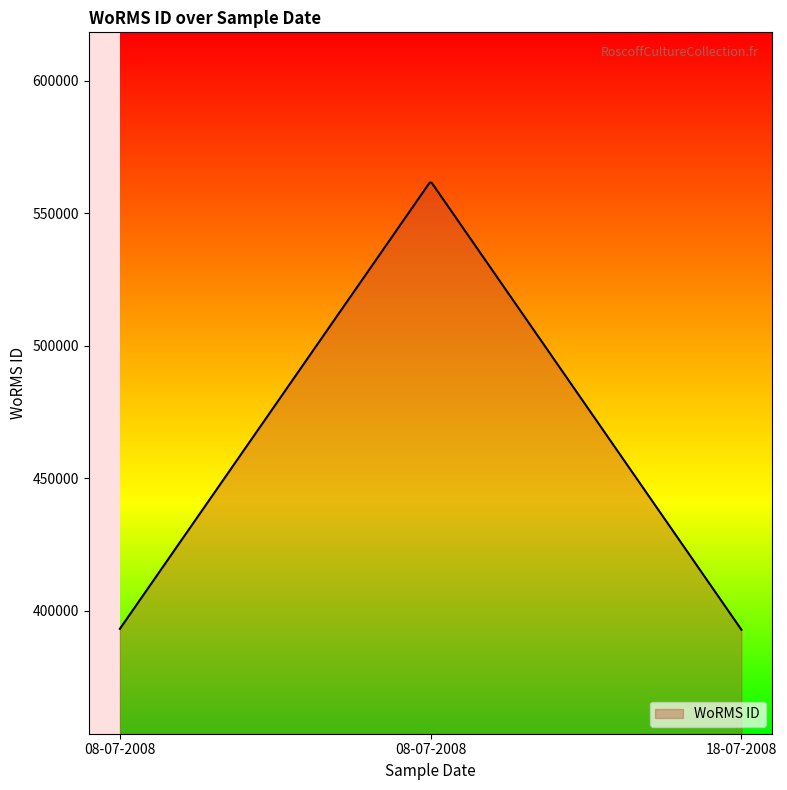

What is the greatest value displayed?

561540.7